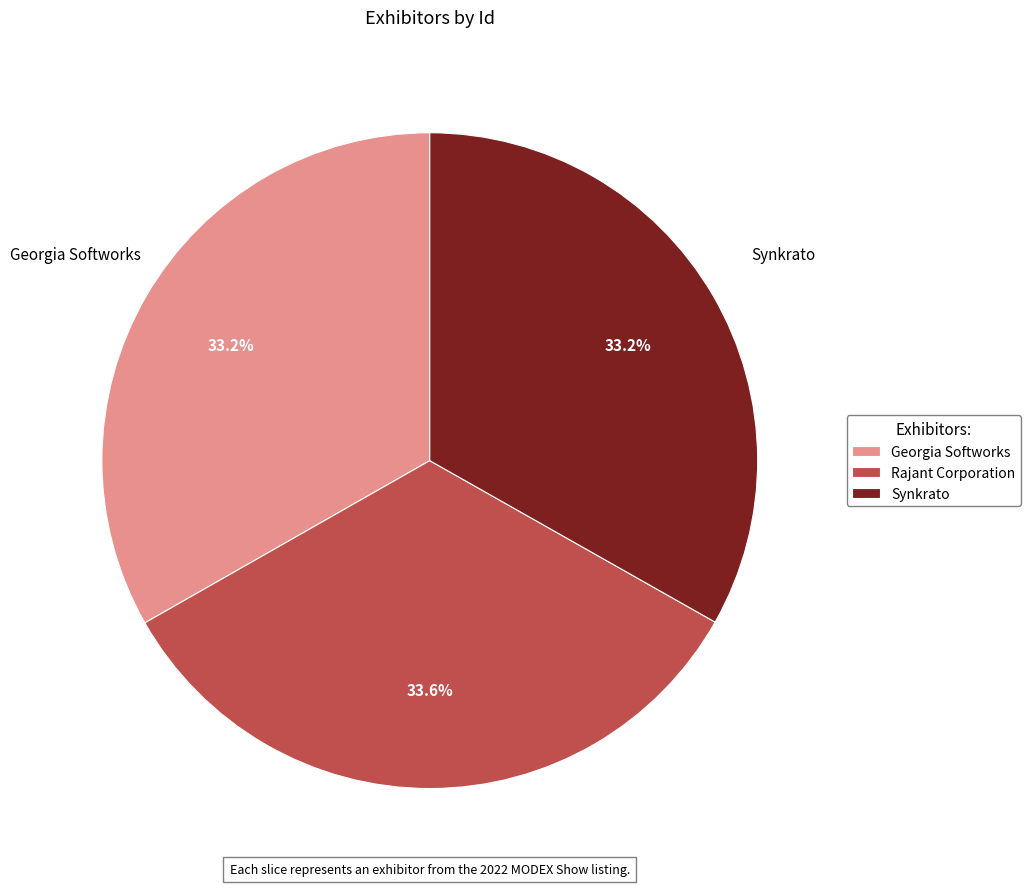

Approximately how many times larger is the value at Synkrato compared to Rajant Corporation?

1.0